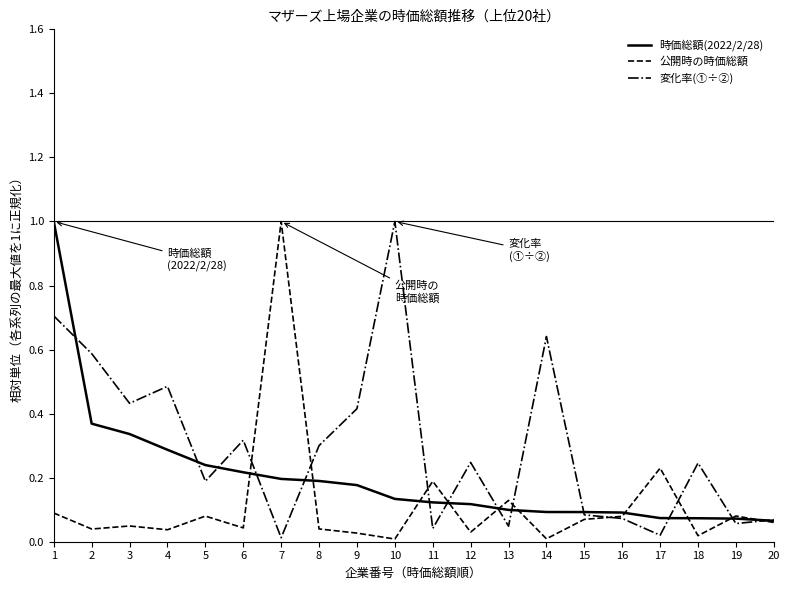

At which category is the sum across all series the highest?

1